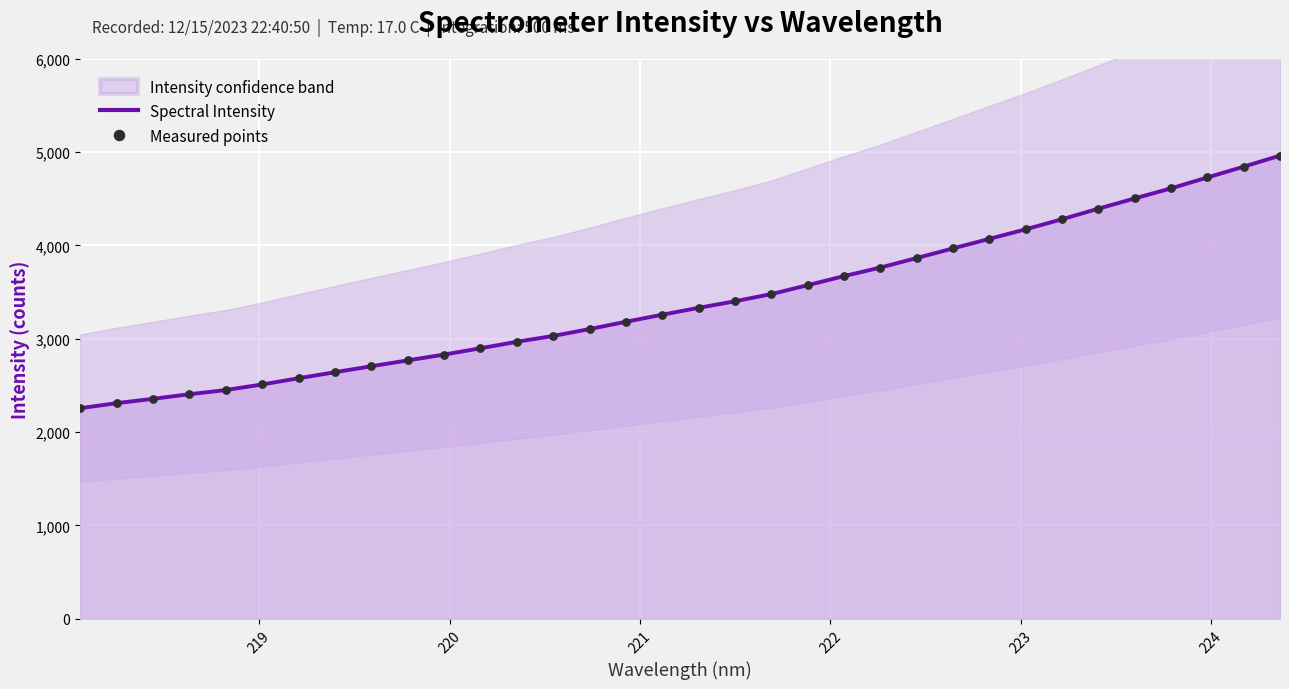

What is the lowest value of the Spectral Intensity series?

2255.6